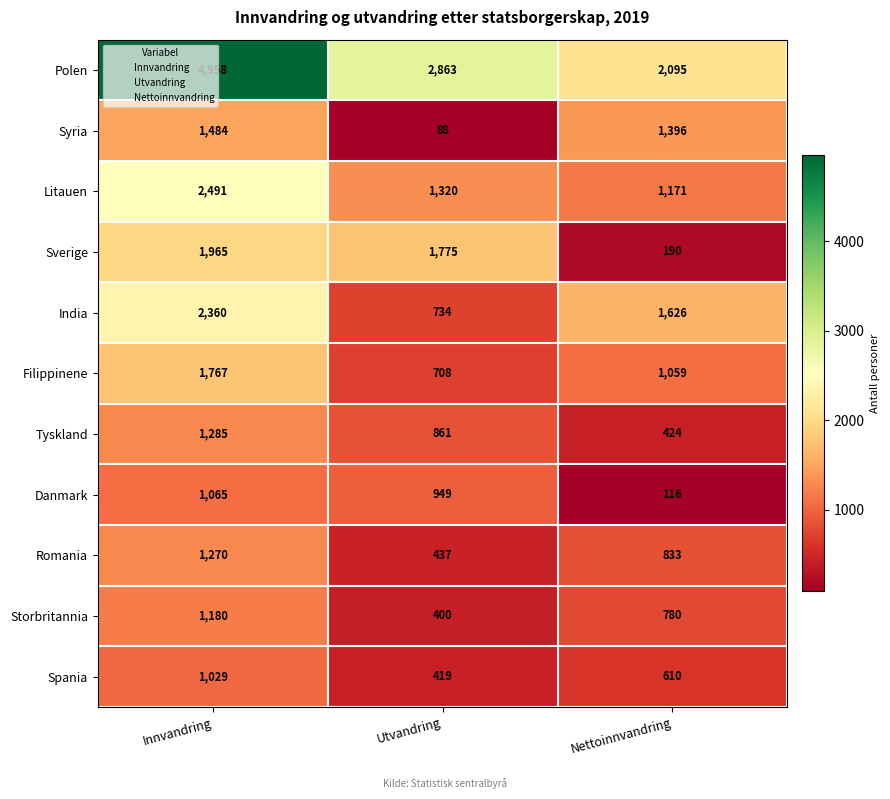

Which label corresponds to the largest value in the chart?

Innvandring